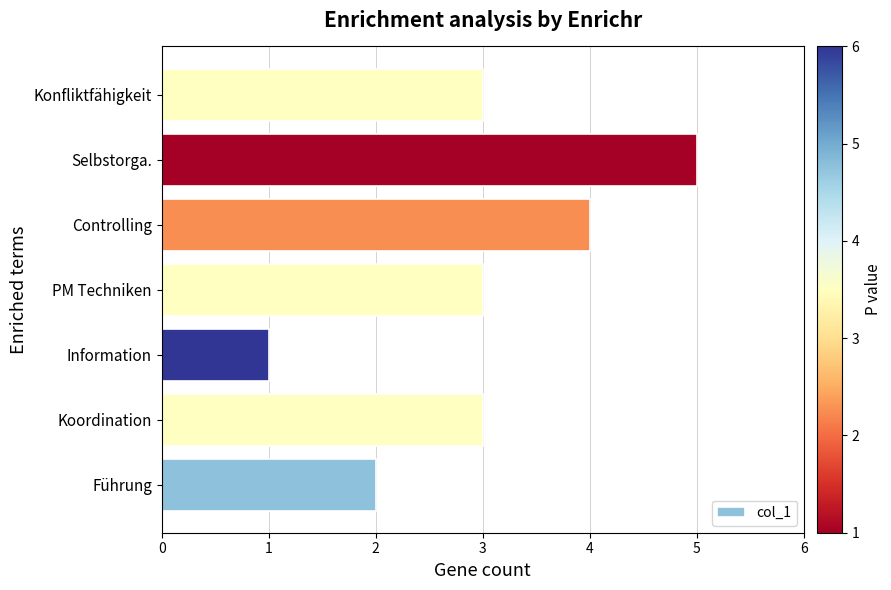

The chart shows a value of 3 at Koordination. True or false?

True